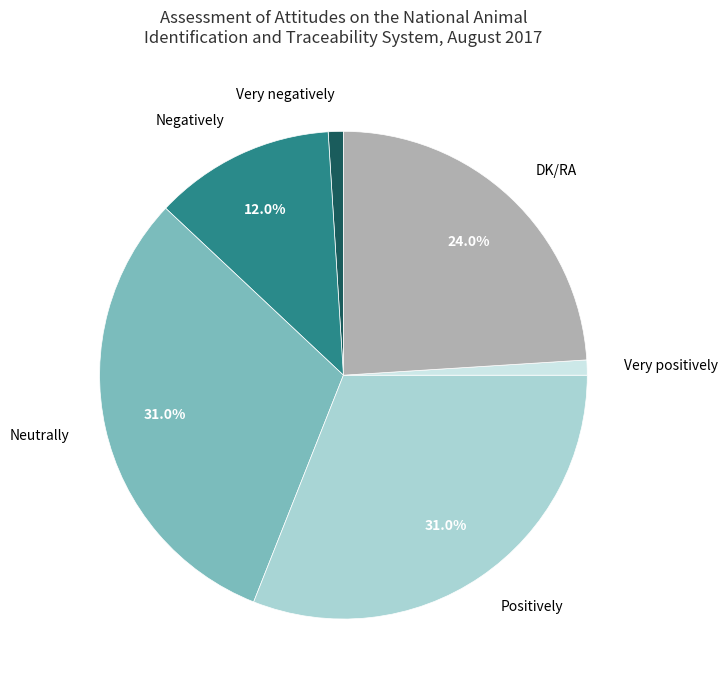

Is there a majority slice in this chart?

No